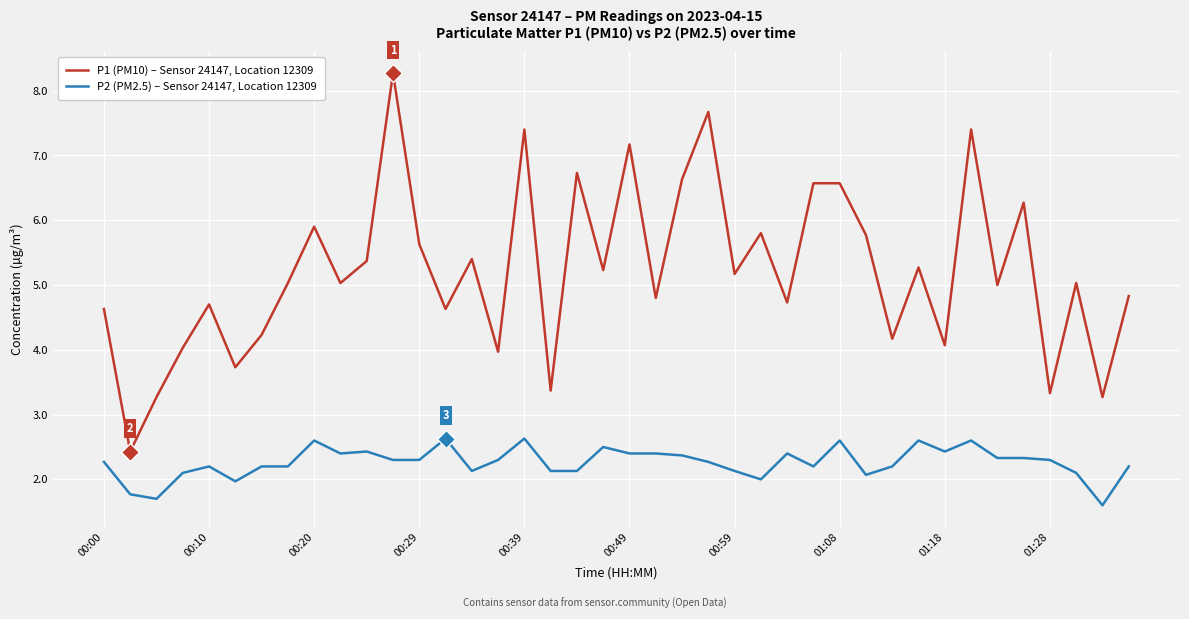

Which series has the largest range (max minus min)?

P1 (PM10) – Sensor 24147, Location 12309